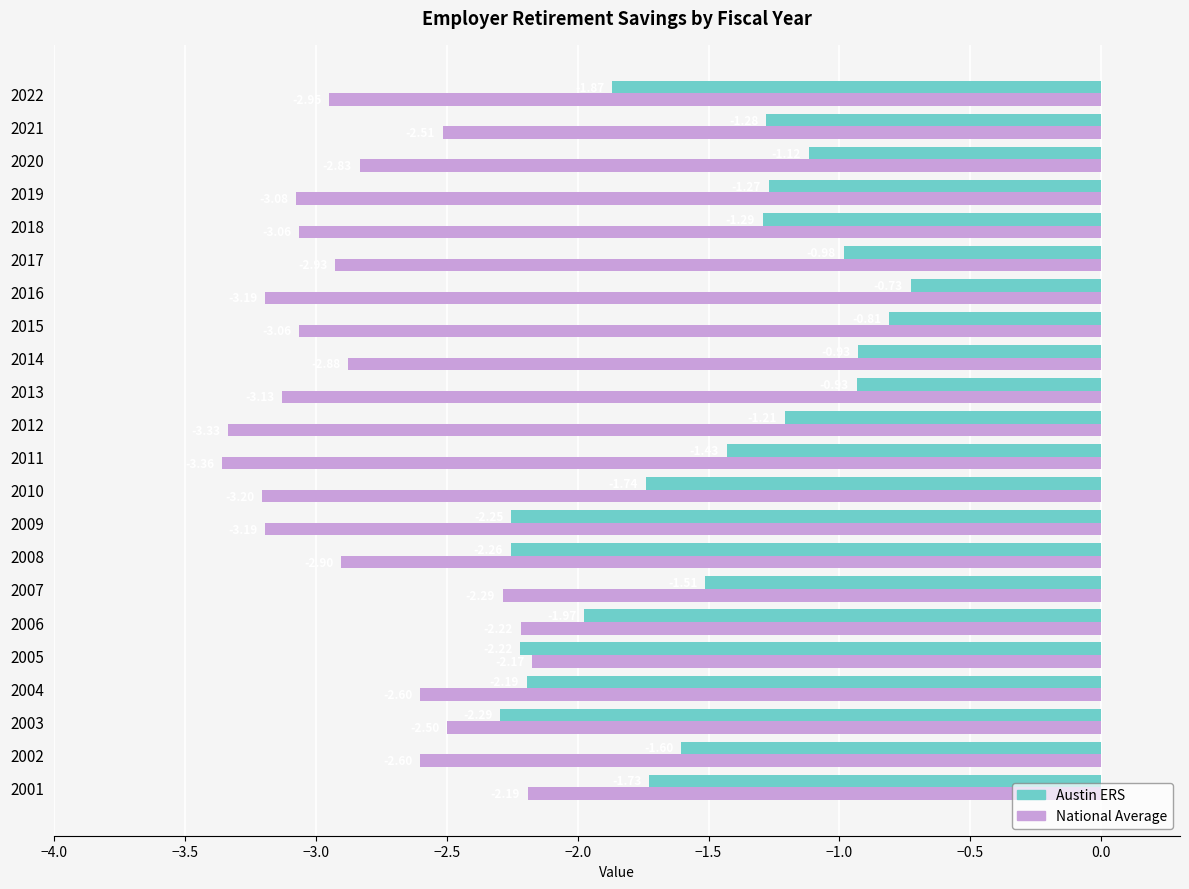

What is the sum of all Austin ERS values?

-33.6